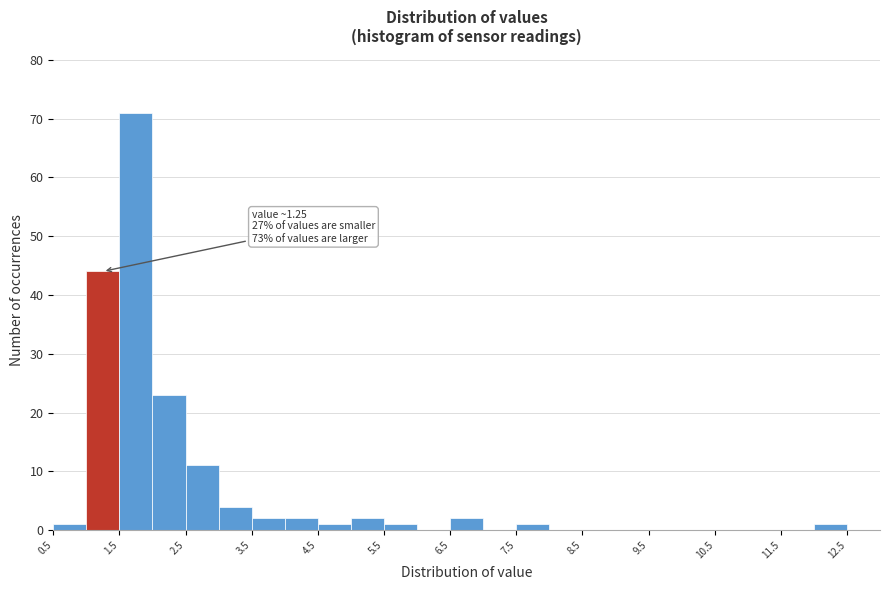

Which range on the x-axis has the tallest bar?

1.5 to 2.0